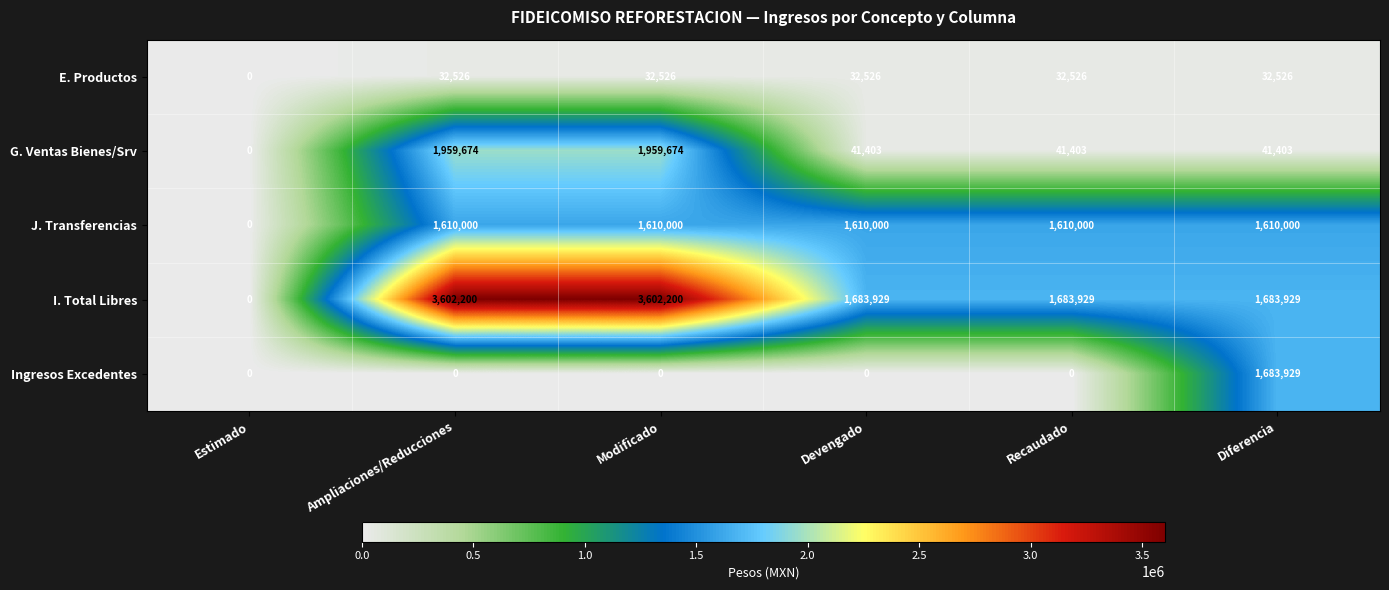

What is the greatest value displayed?

3602200